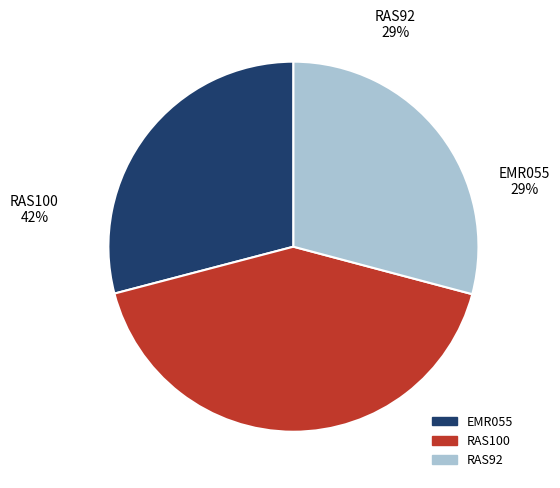

Is the sum of RAS100 and RAS92 greater than half?

Yes